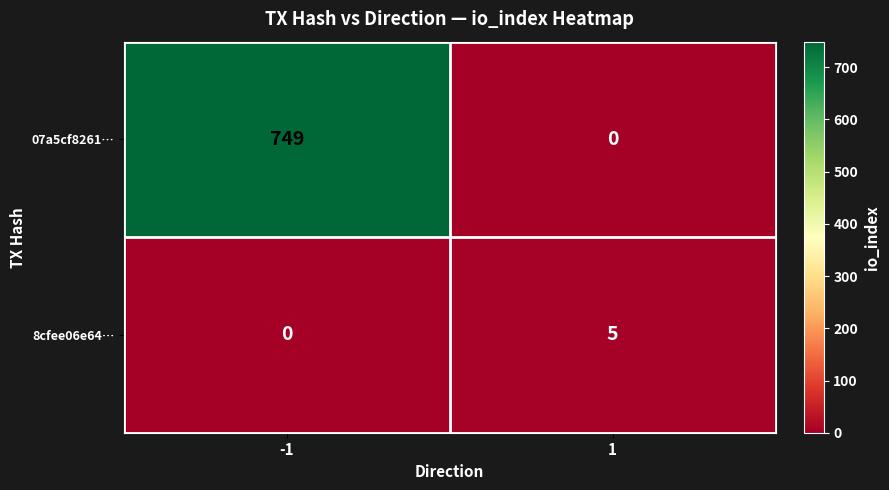

Which series has the largest range (max minus min)?

07a5cf8261…